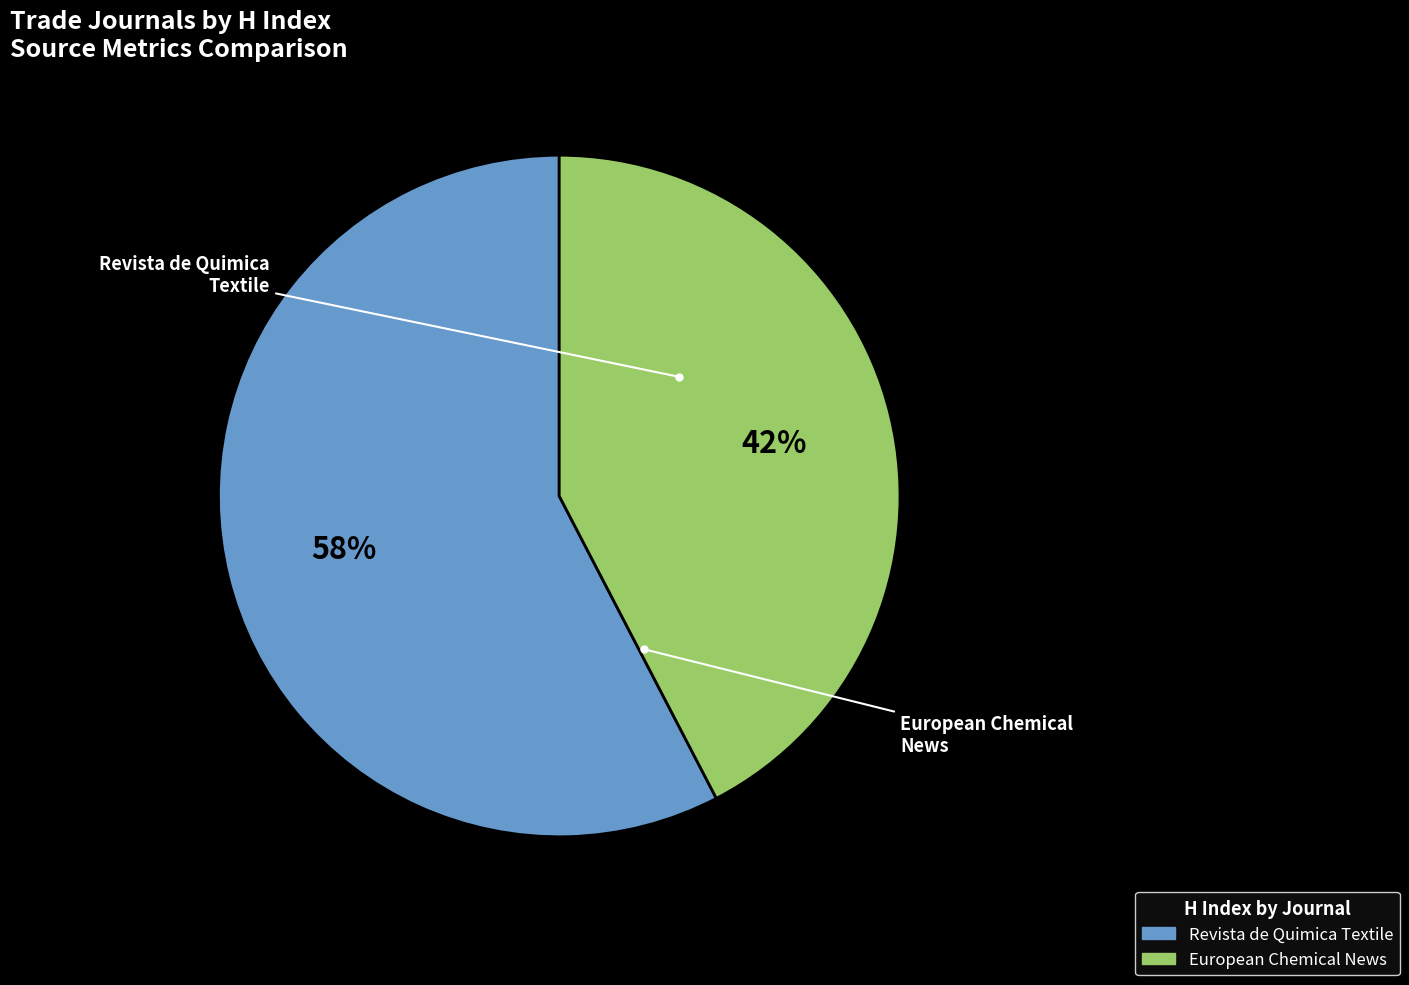

How many slices are in this pie chart?

2